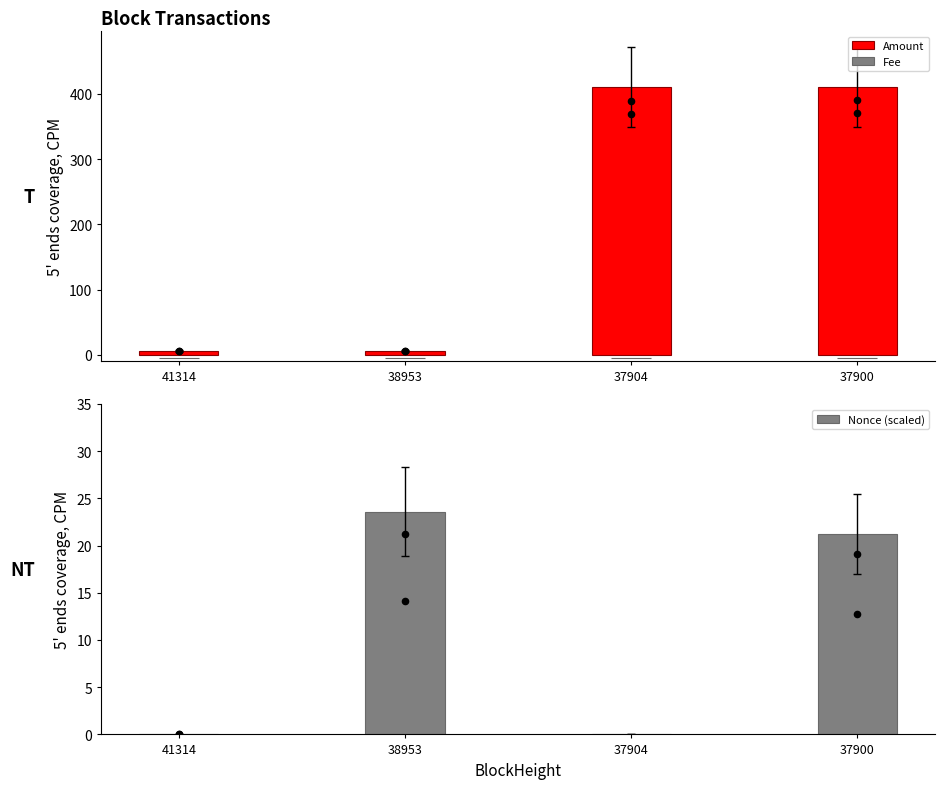

Which series has the largest Y range (max minus min)?

Amount